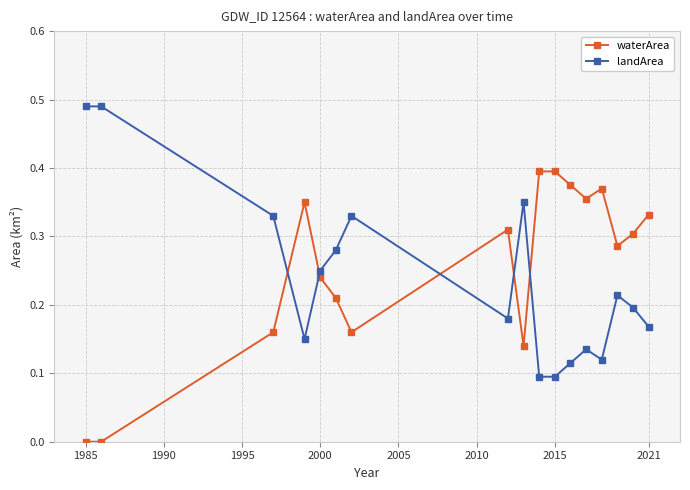

True or false: landArea and waterArea cross at least once.

True